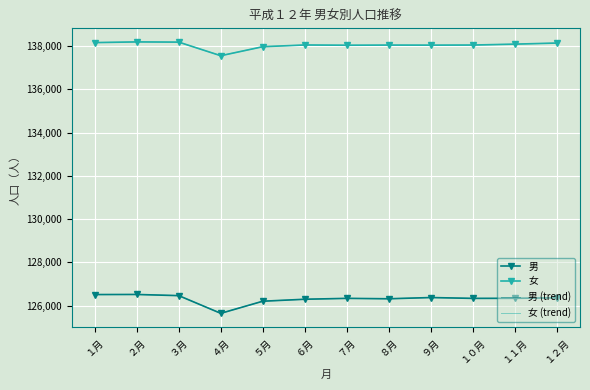

What is the maximum value shown in the chart?

138192